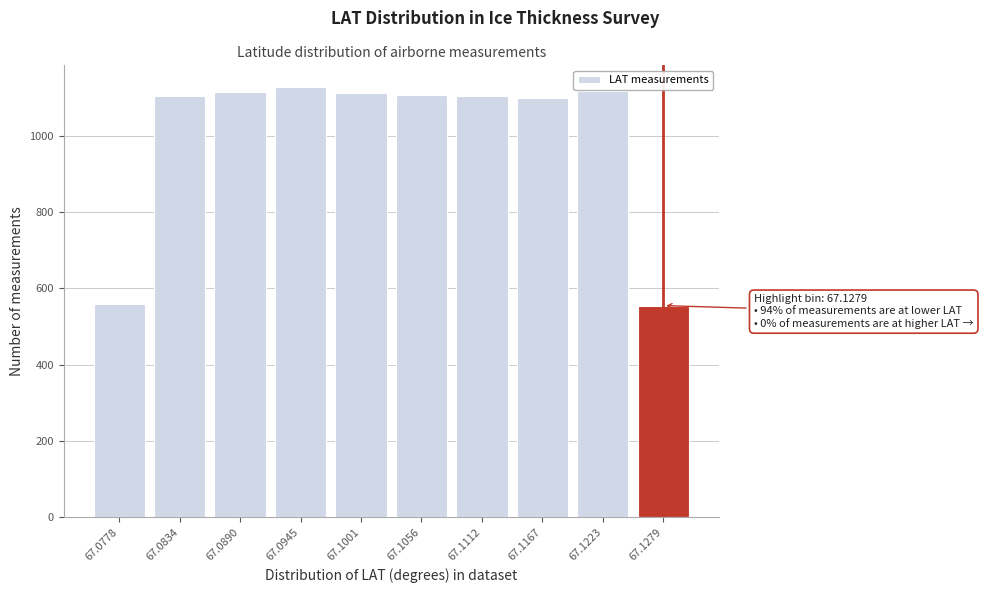

What is the average value?

1000